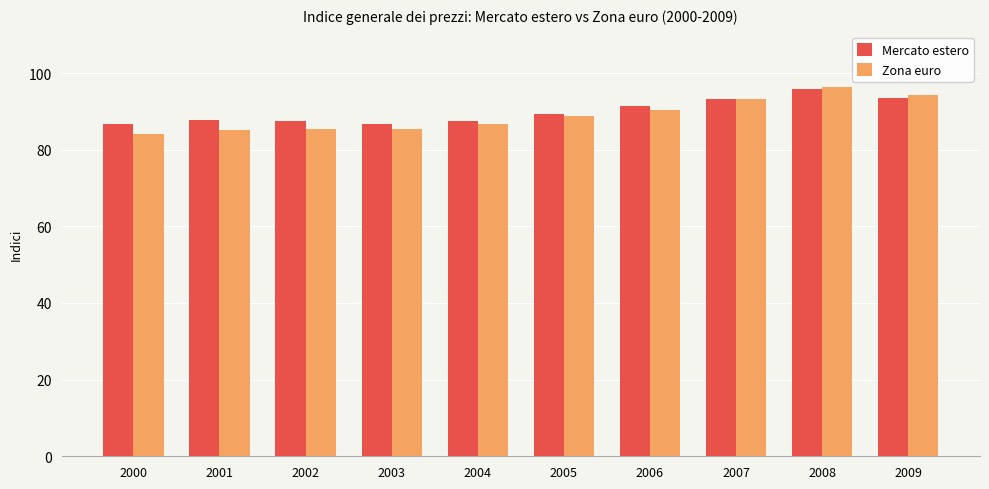

Which series has the largest range (max minus min)?

Zona euro